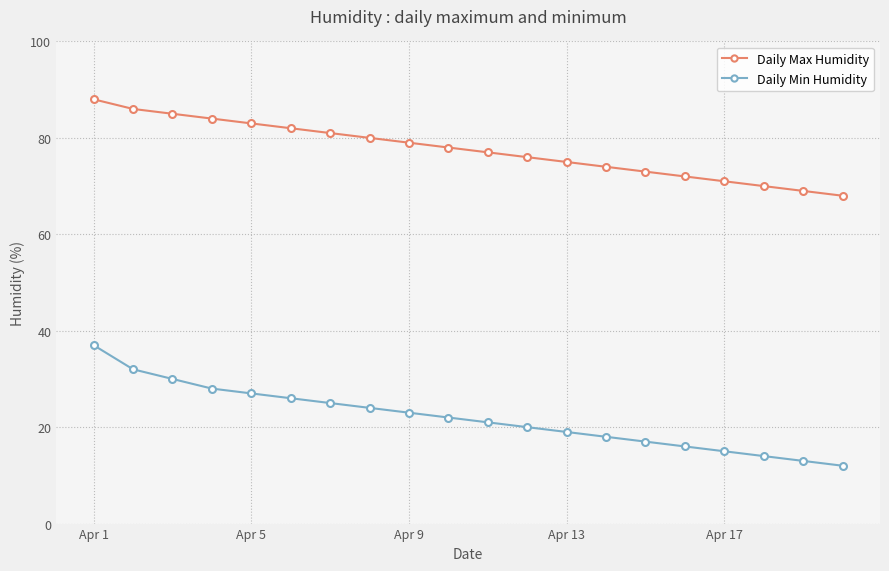

True or false: Daily Min Humidity has more than 2 interior local peaks.

False